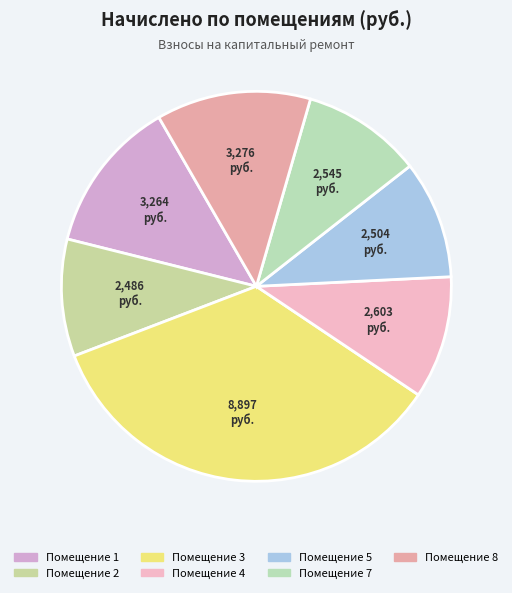

Count the number of slices in the pie.

7